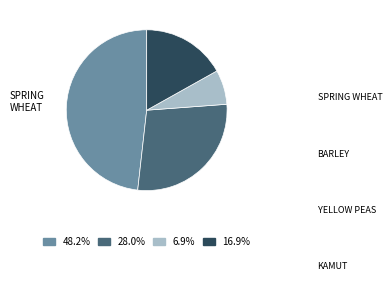

Count the number of slices in the pie.

4